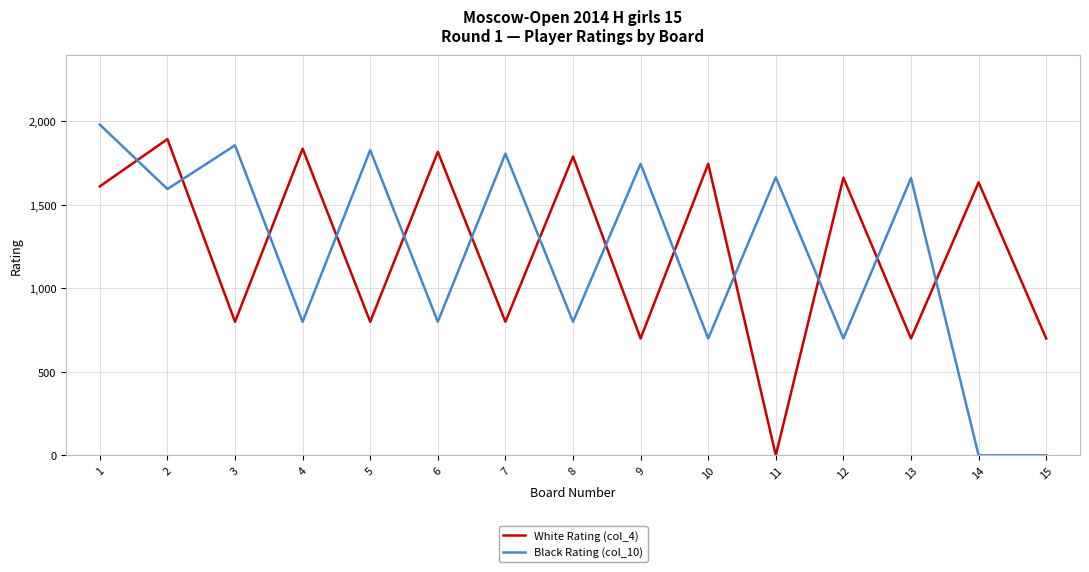

True or false: Black Rating (col_10) and White Rating (col_4) cross at least once.

True